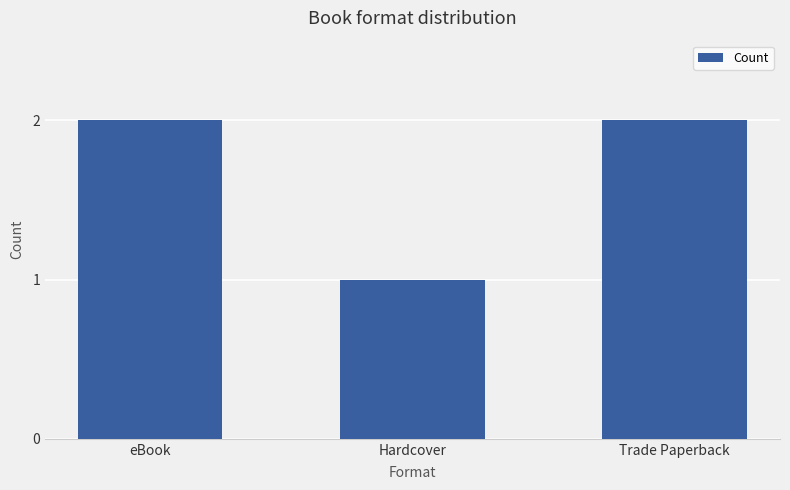

Approximately how many times larger is the value at eBook compared to Hardcover?

2.0